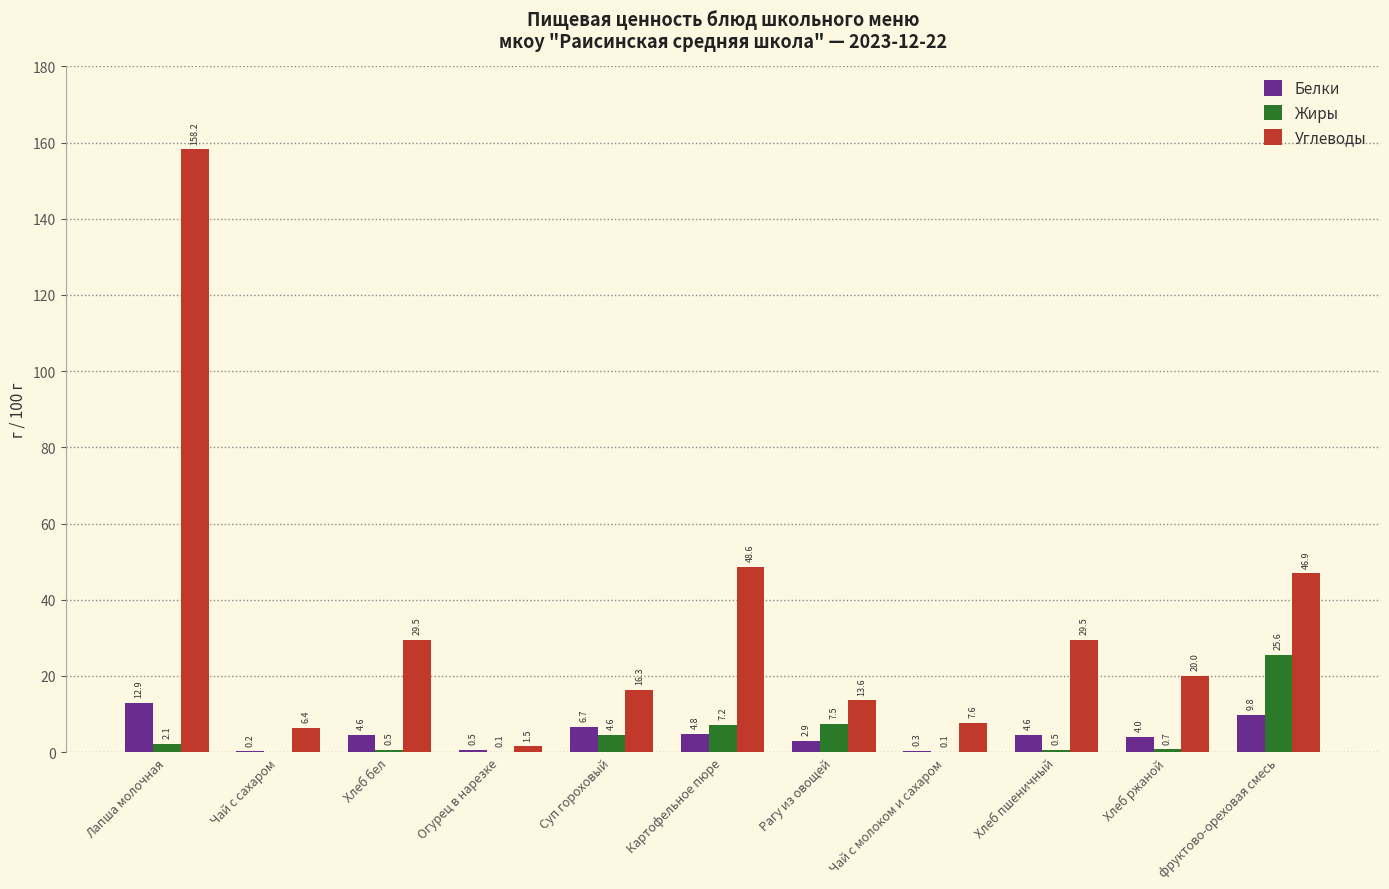

How many distinct data groups are displayed?

3